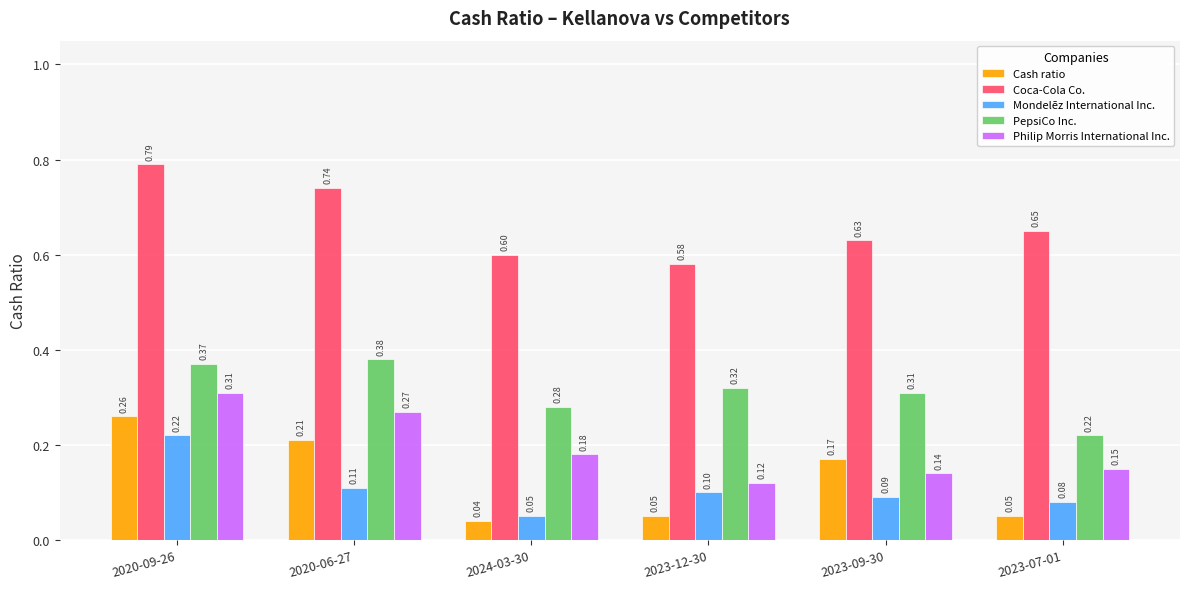

Rank the categories by Mondelēz International Inc. value from lowest to highest.

2024-03-30, 2023-07-01, 2023-09-30, 2023-12-30, 2020-06-27, 2020-09-26